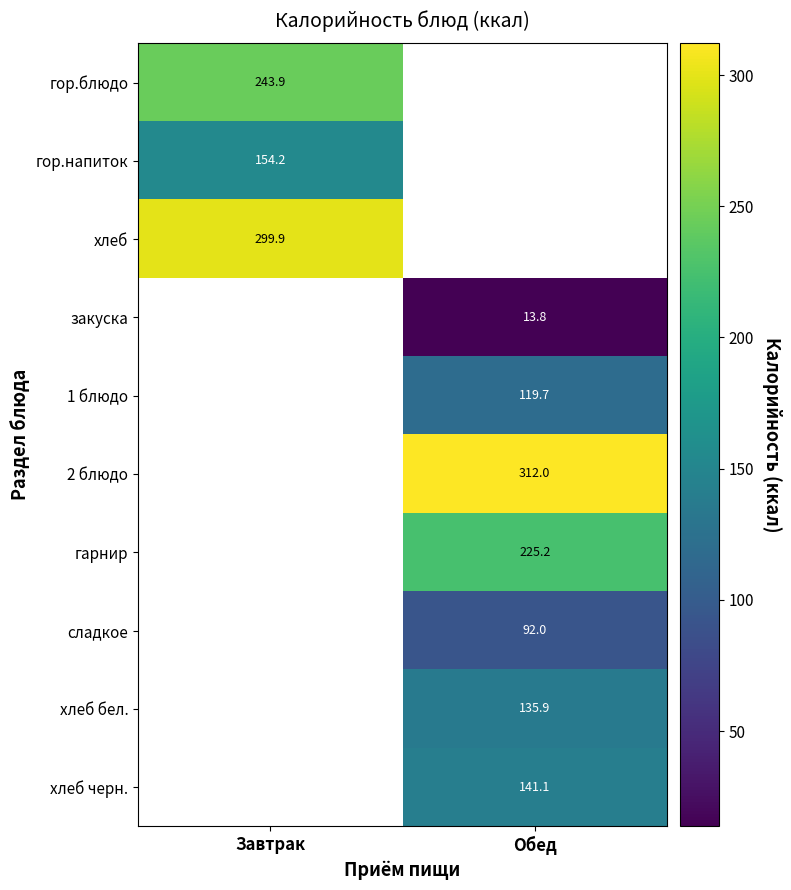

How many values in the гарнир series exceed 225?

1